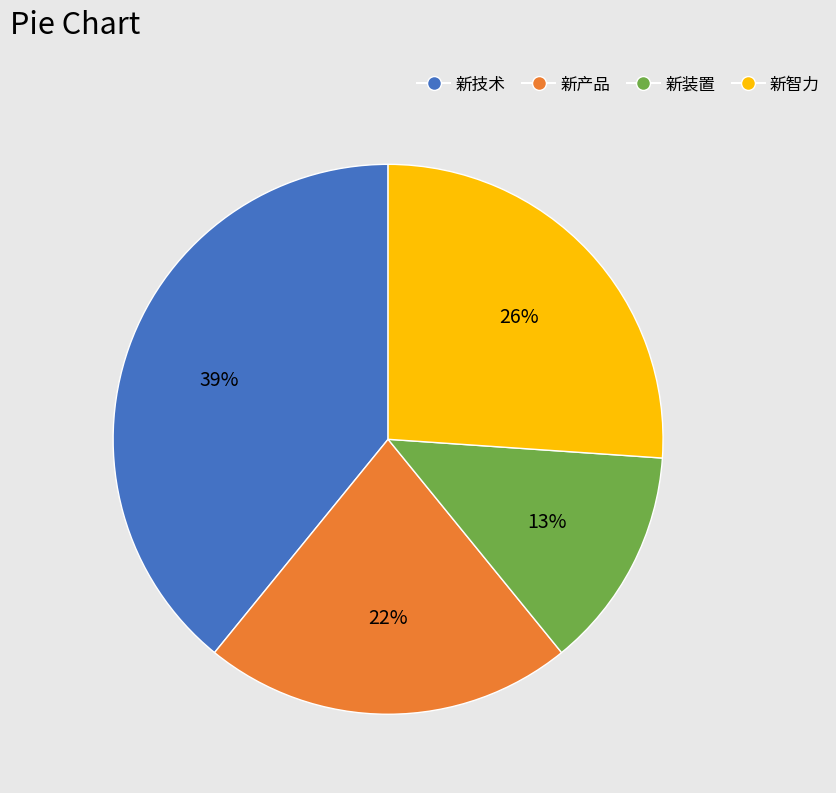

Is there any slice that represents more than half of the pie?

No